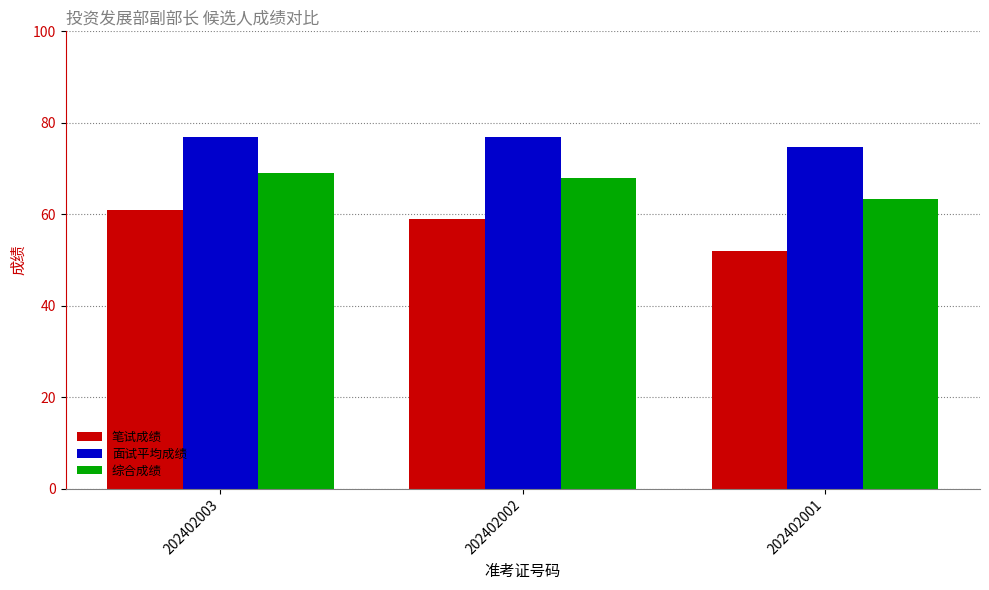

How many groups of bars are there?

3